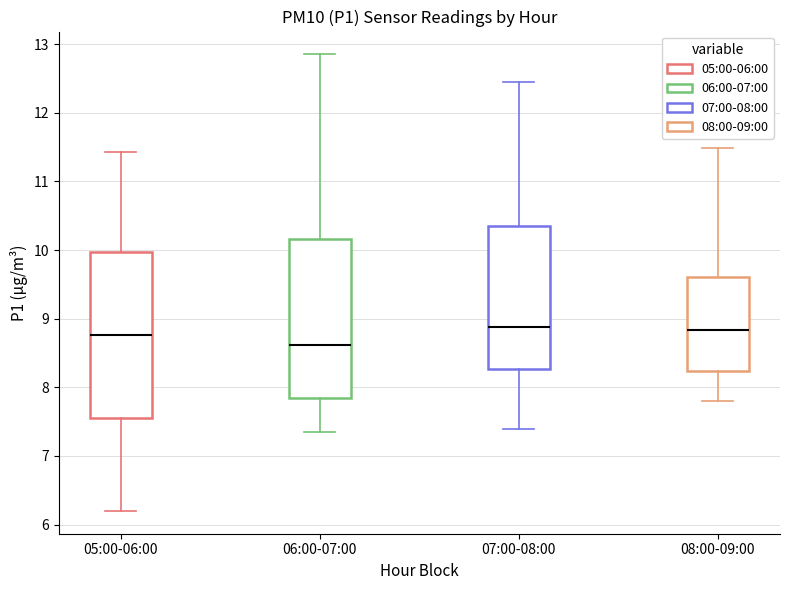

Reading left to right, read every box against the y-axis: the position of its median line, the range the box covers, and the ends of its whiskers. The values are not printed on the chart, so give them approximately, as read against the axis.

05:00-06:00: median 8.8, box 7.6 to 10.0, whiskers 6.2 to 11.4
06:00-07:00: median 8.6, box 7.8 to 10.2, whiskers 7.4 to 12.9
07:00-08:00: median 8.9, box 8.3 to 10.3, whiskers 7.4 to 12.5
08:00-09:00: median 8.8, box 8.2 to 9.6, whiskers 7.8 to 11.5